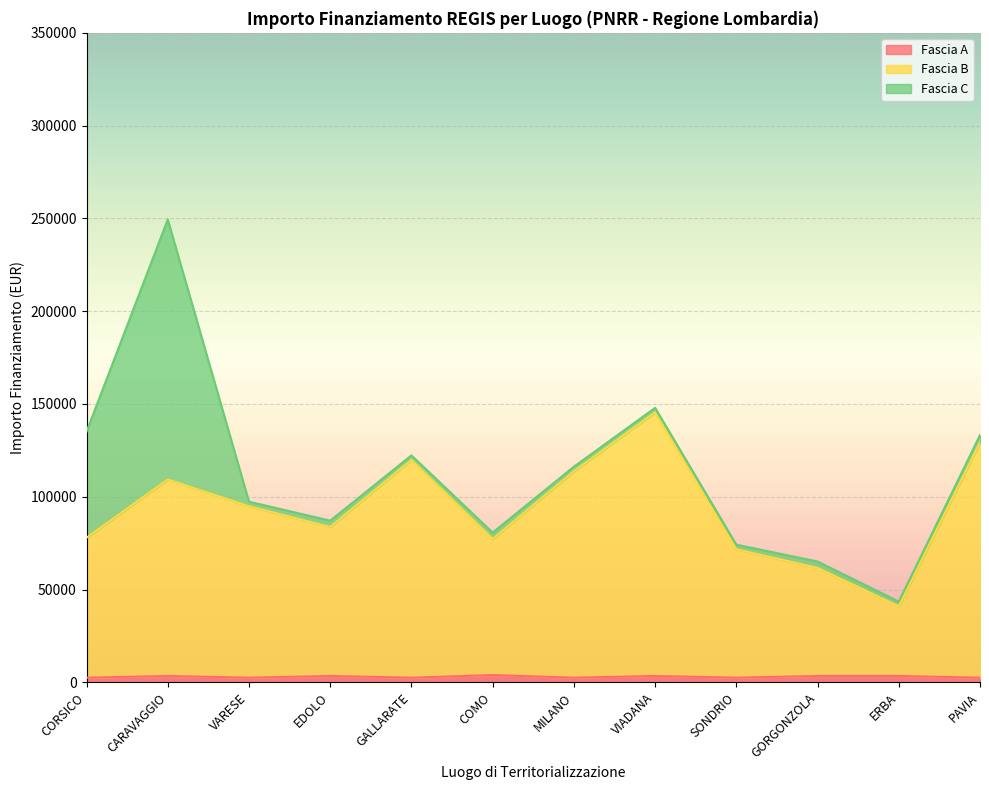

How many data points in Fascia A are above 3413?

1